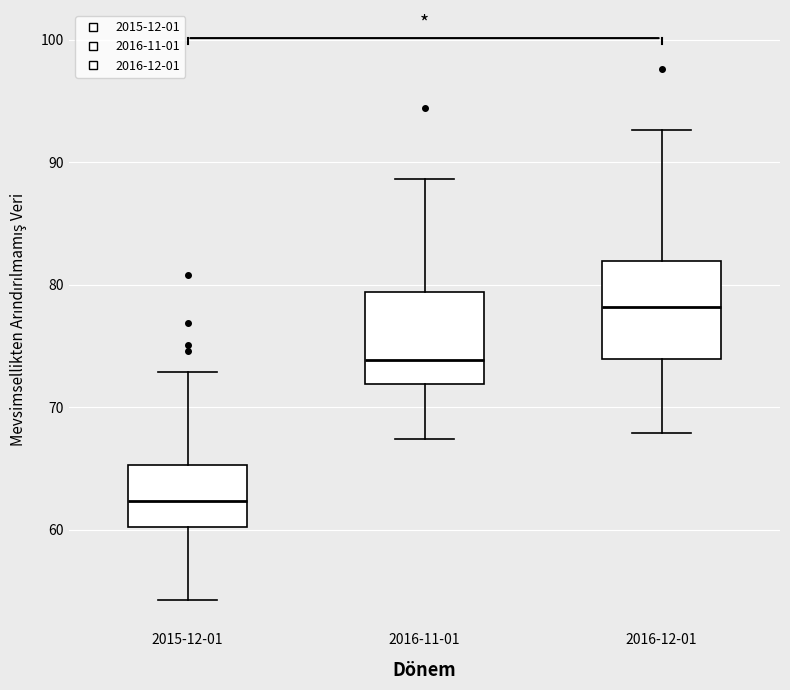

Reading left to right, read every box against the y-axis: the position of its median line, the range the box covers, and the ends of its whiskers. The values are not printed on the chart, so give them approximately, as read against the axis.

2015-12-01: median 62, box 60 to 65, whiskers 54 to 73
2016-11-01: median 74, box 72 to 79, whiskers 67 to 89
2016-12-01: median 78, box 74 to 82, whiskers 68 to 93